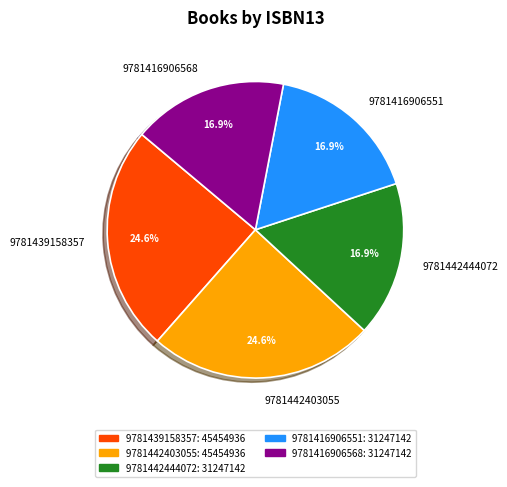

Is it true that 9781416906568 is 2% of the pie?

False